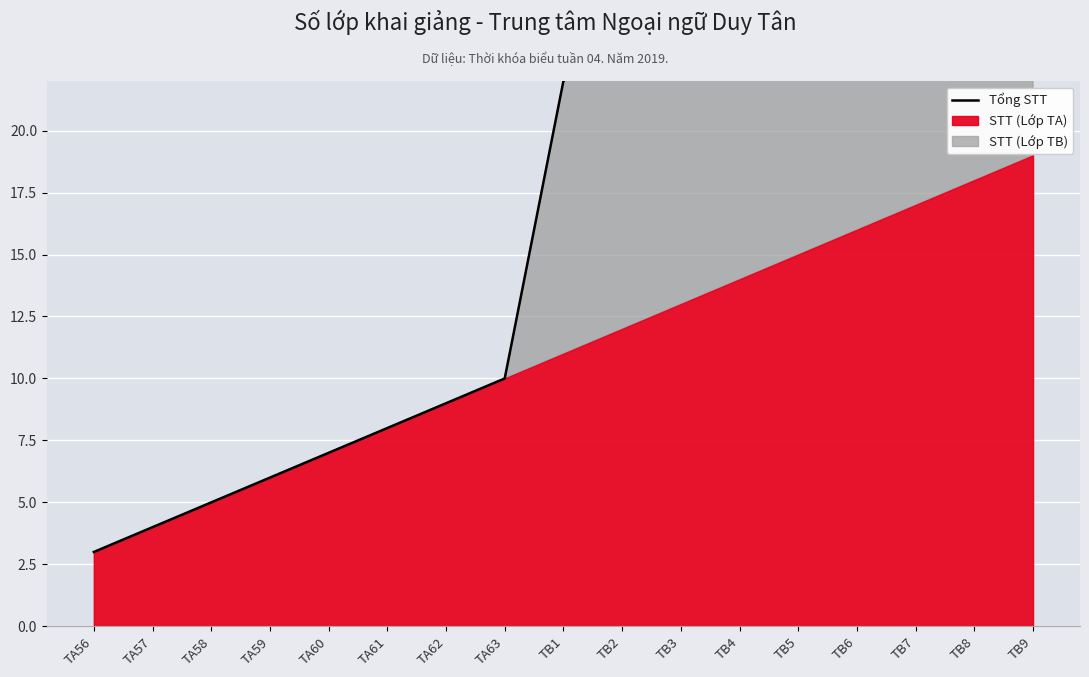

List the labels in order of value, largest first.

TB9, TB8, TB7, TB6, TB5, TB4, TB3, TB2, TB1, TA63, TA62, TA61, TA60, TA59, TA58, TA57, TA56